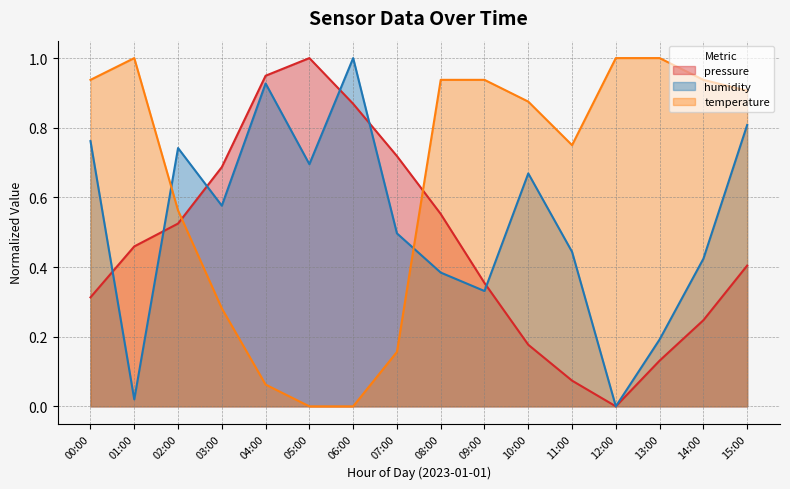

How many lines are shown in the chart?

3